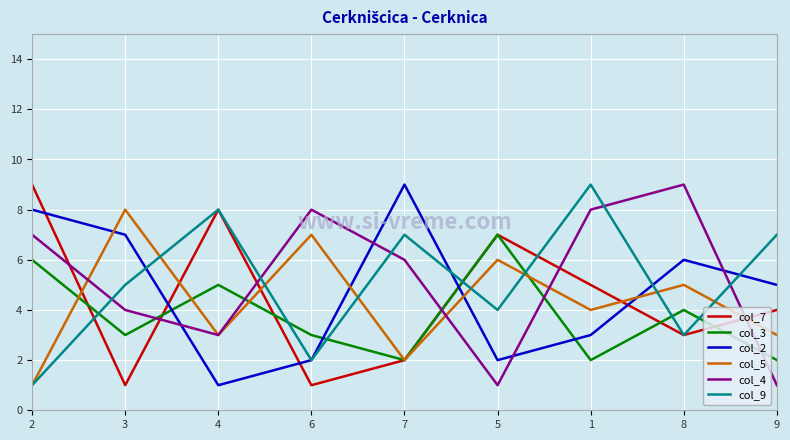

What is the sum of the col_9 values at 3 and 9?

12